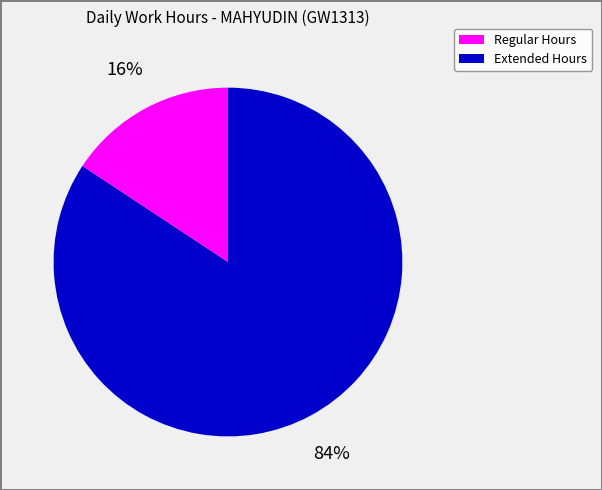

To the nearest percent, what is the average slice percentage?

50%